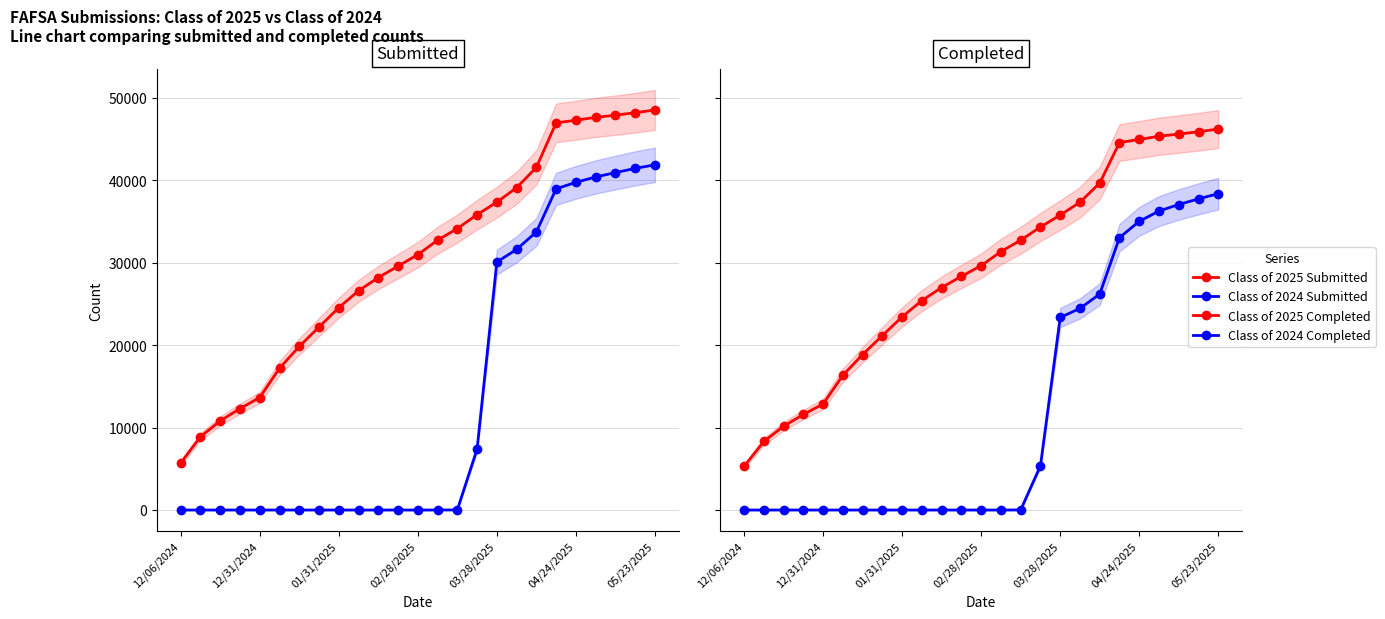

What is the value of the Class of 2025 Submitted point at the 17th from the left?

37345